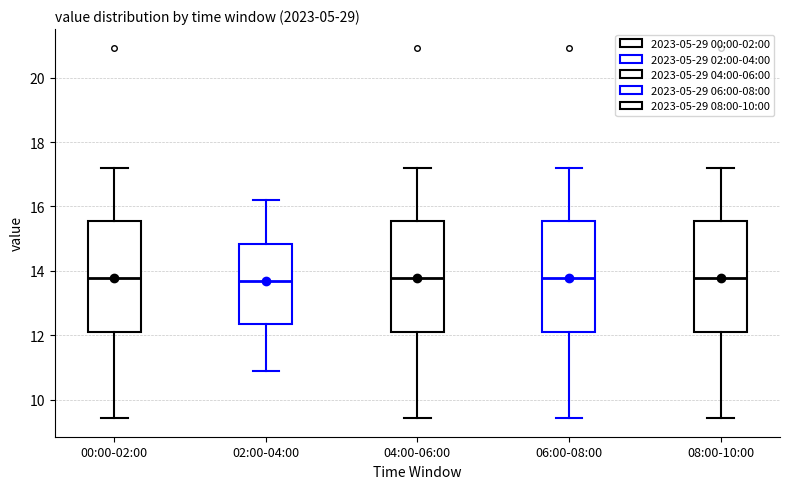

Reading left to right, transcribe this box plot: for each box, give where its median line is, the range the box spans, and where its two whiskers end, as read against the y-axis. The values are not printed on the chart, so give them approximately, as read against the axis.

00:00-02:00: median 13.8, box 12.2 to 15.6, whiskers 9.4 to 17.2
02:00-04:00: median 13.8, box 12.4 to 14.8, whiskers 11.0 to 16.2
04:00-06:00: median 13.8, box 12.2 to 15.6, whiskers 9.4 to 17.2
06:00-08:00: median 13.8, box 12.2 to 15.6, whiskers 9.4 to 17.2
08:00-10:00: median 13.8, box 12.2 to 15.6, whiskers 9.4 to 17.2